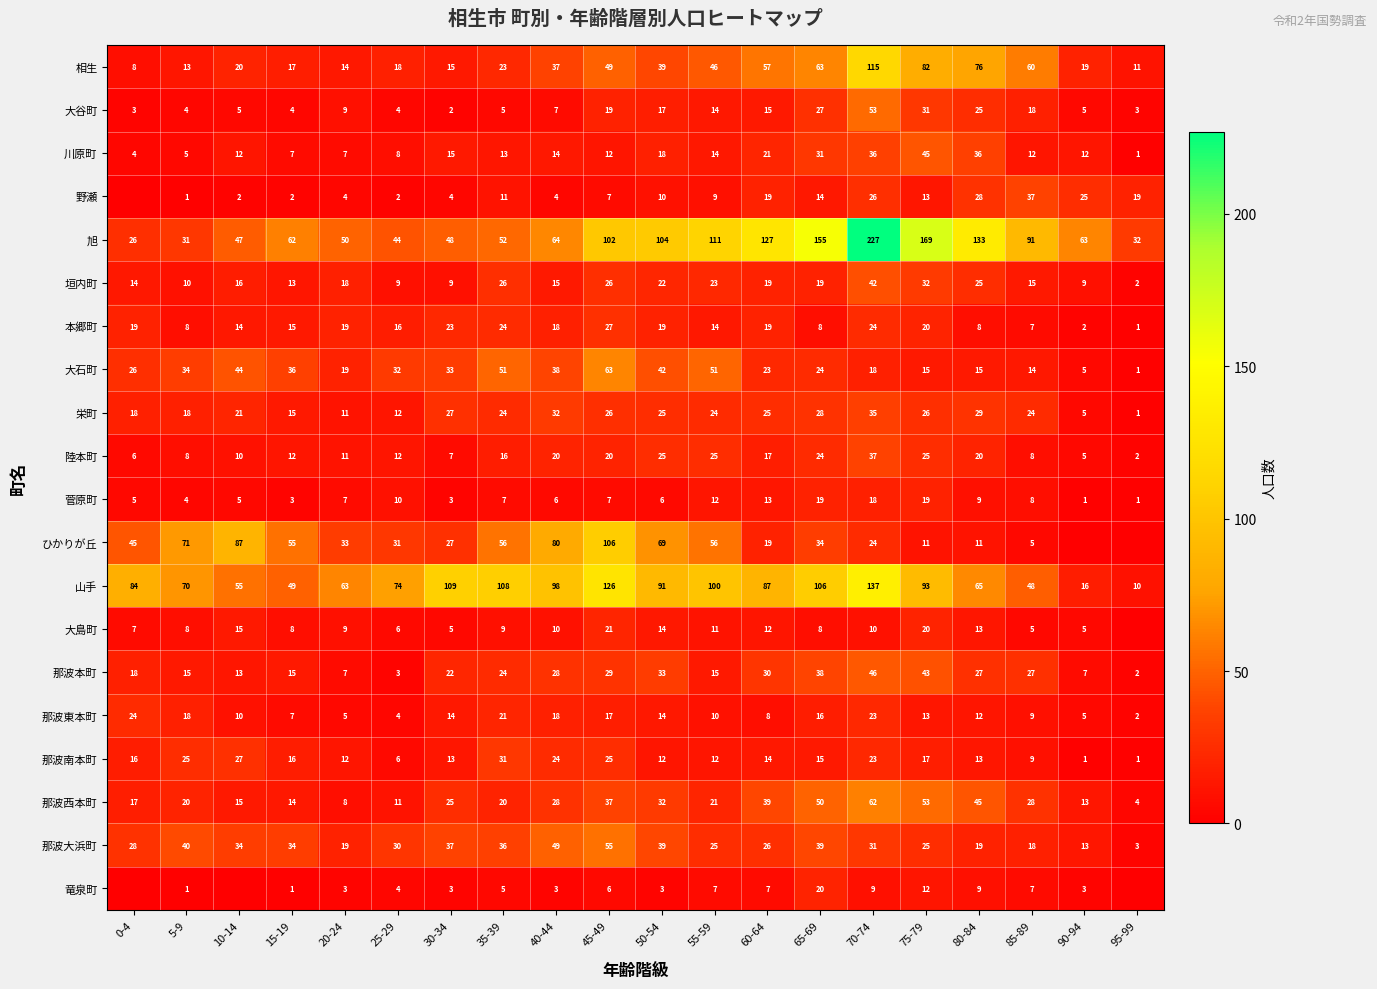

Rank the categories by 旭 value from lowest to highest.

0-4, 5-9, 95-99, 25-29, 10-14, 30-34, 20-24, 35-39, 15-19, 90-94, 40-44, 85-89, 45-49, 50-54, 55-59, 60-64, 80-84, 65-69, 75-79, 70-74